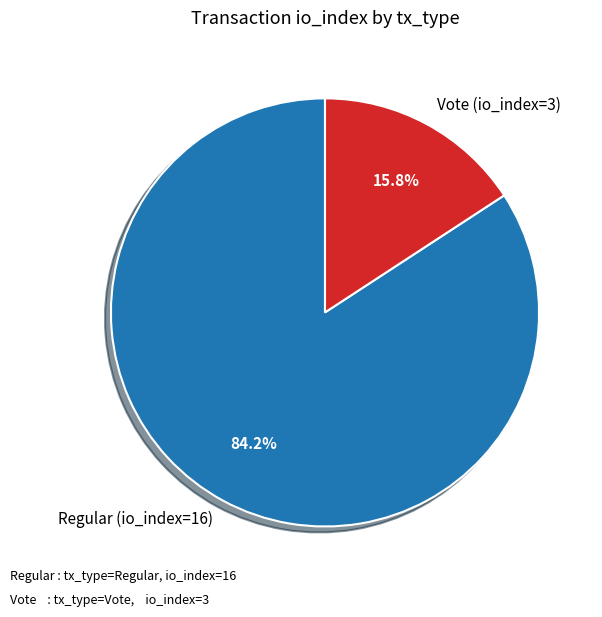

To the nearest percent, what is the difference between the largest and smallest slice percentages?

68%